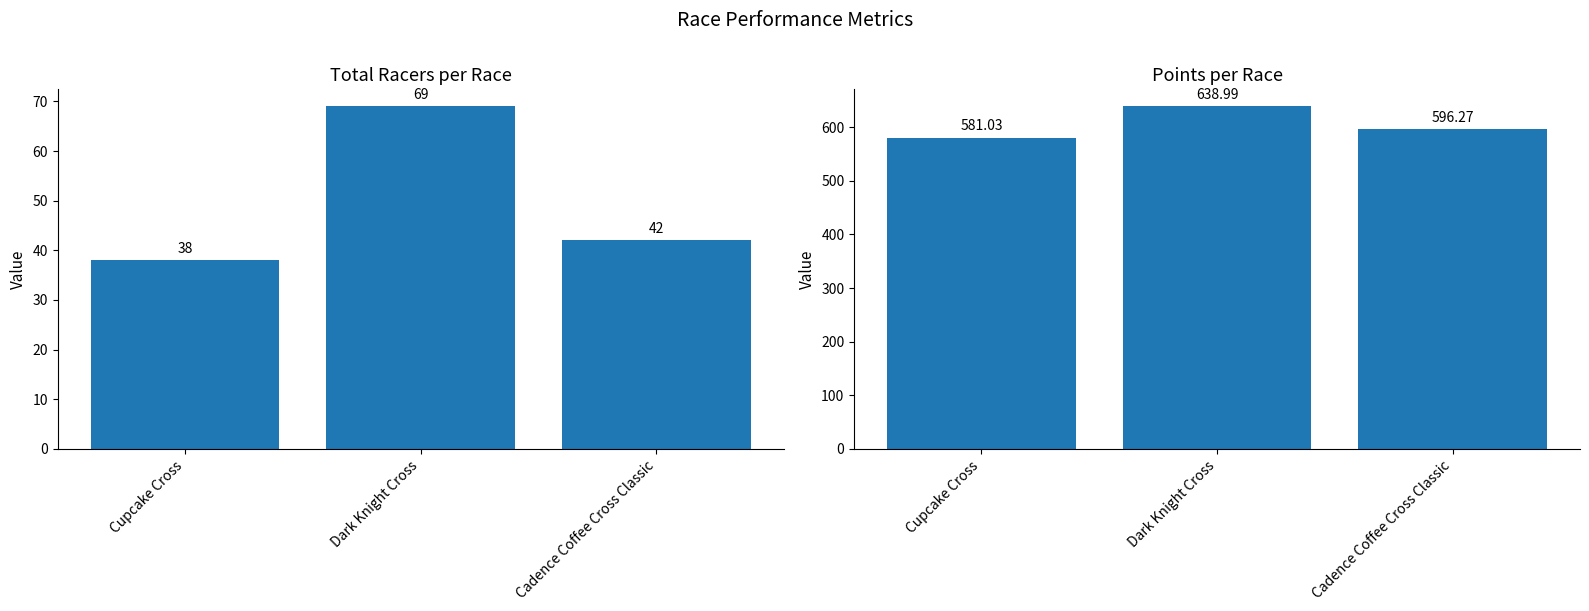

Does the chart contain stacked bars?

No